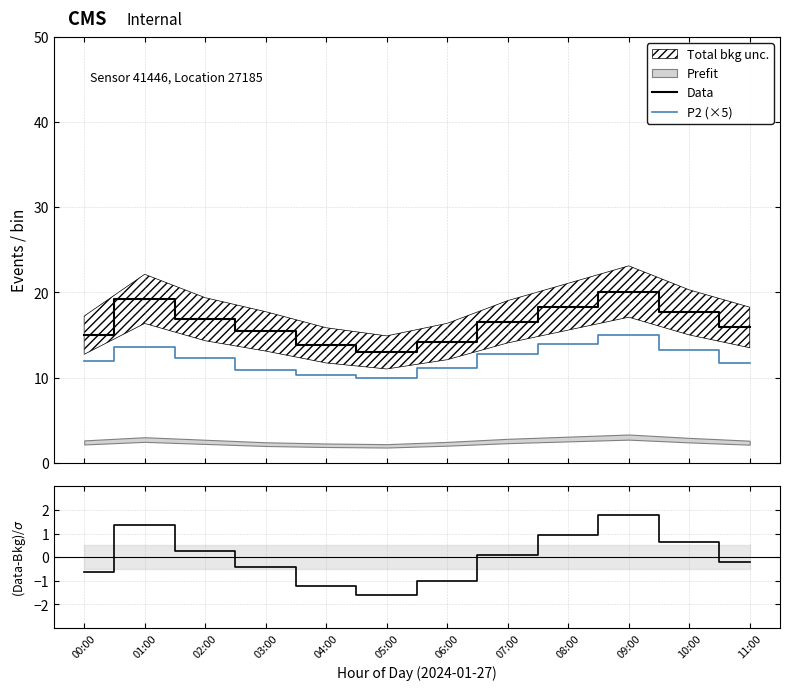

How many values in the Data series are below 16?

6